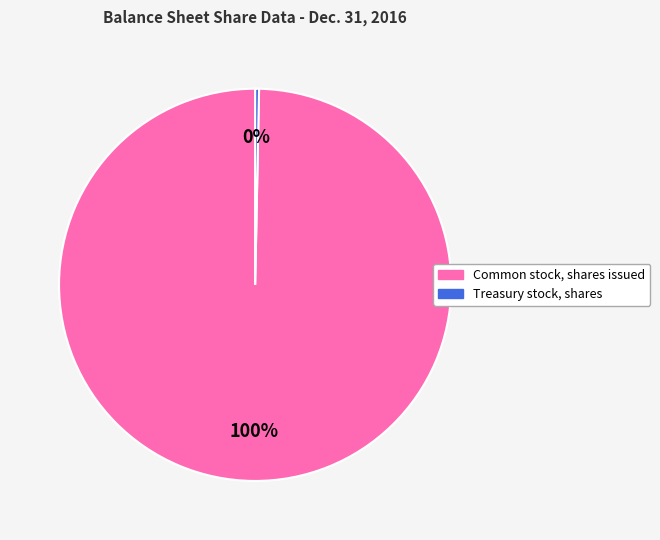

Which slice is the largest?

Common stock, shares issued